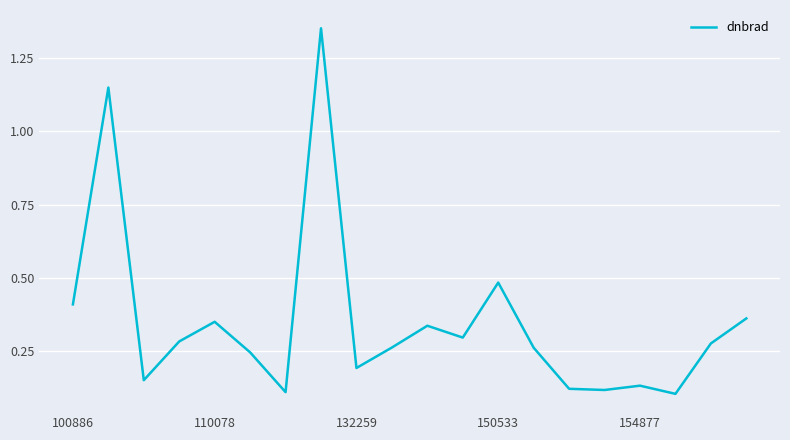

What is the difference between the maximum and minimum values?

1.2